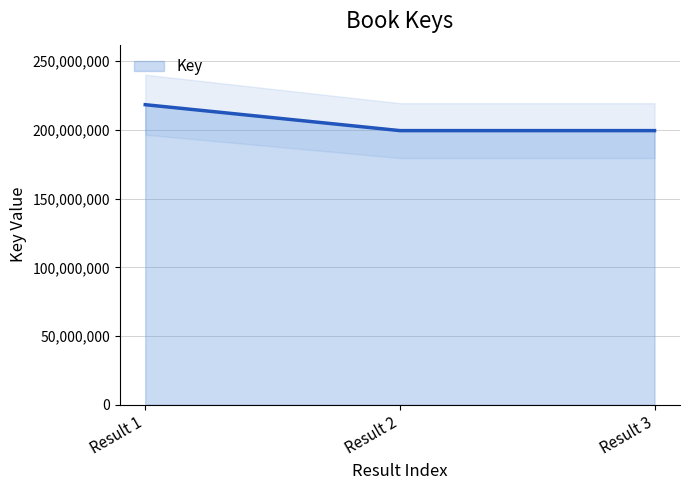

At which label does Key reach its peak?

Result 1